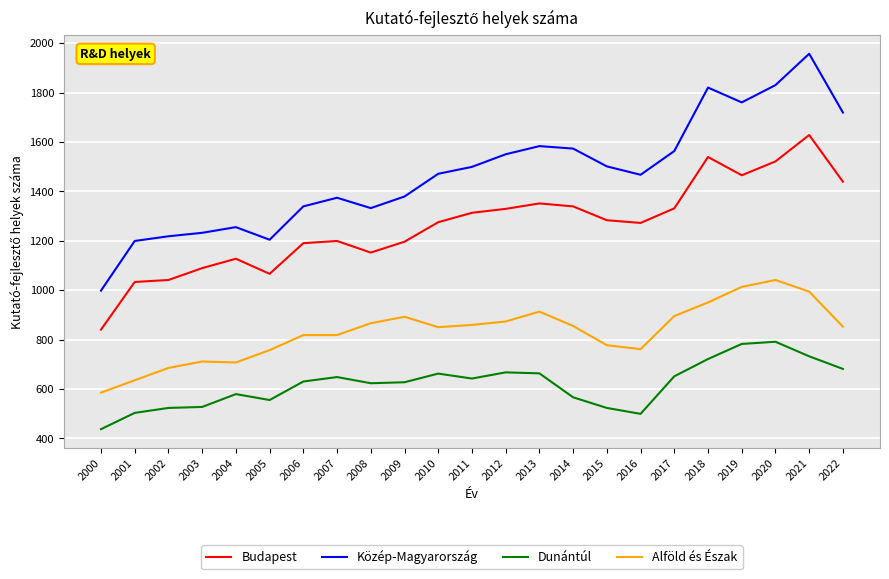

What is the sum of the Dunántúl values at 2017 and 2018?

1372